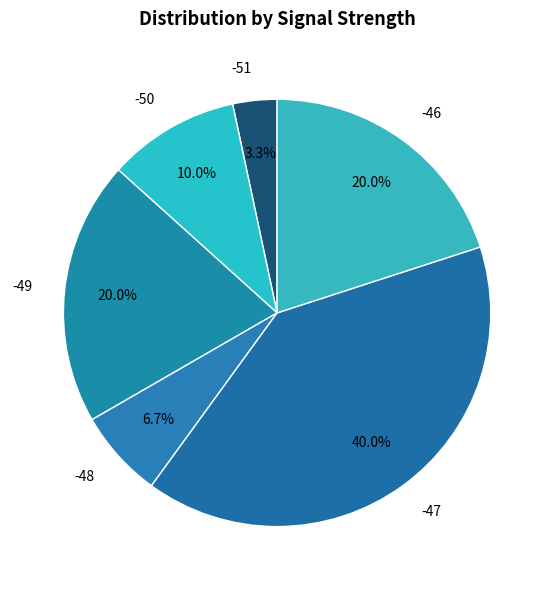

To the nearest percent, what portion does -46 represent?

20%